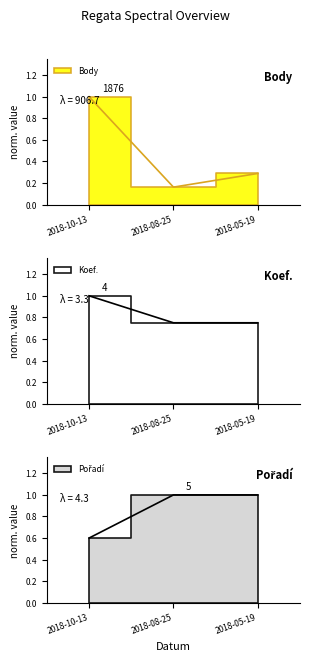

What is the label of the 1st point from the right?

2018-05-19